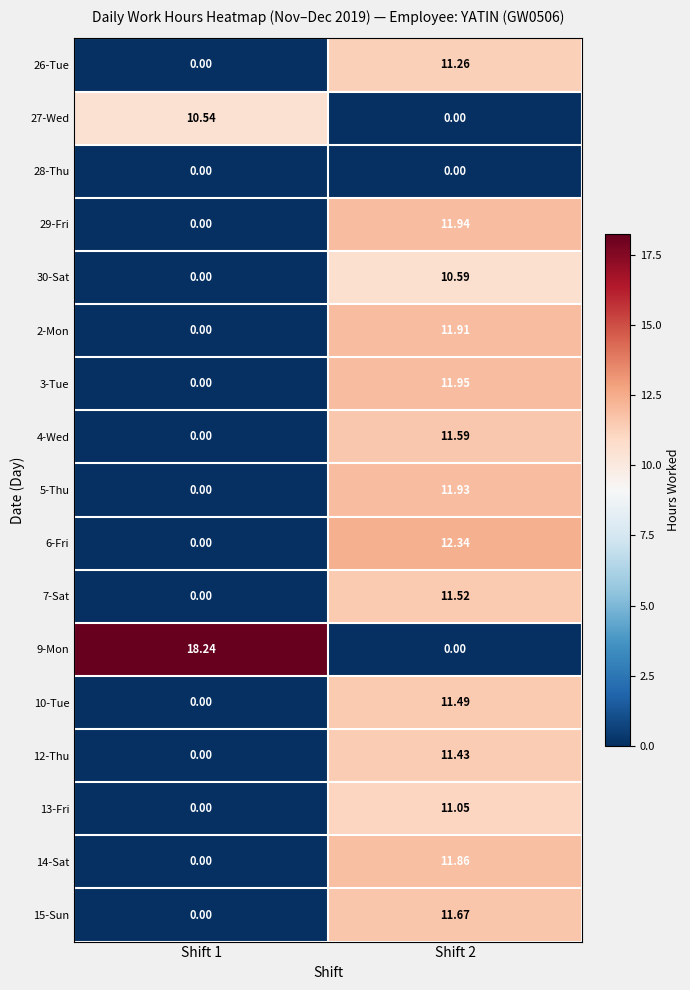

How many distinct data groups are displayed?

17